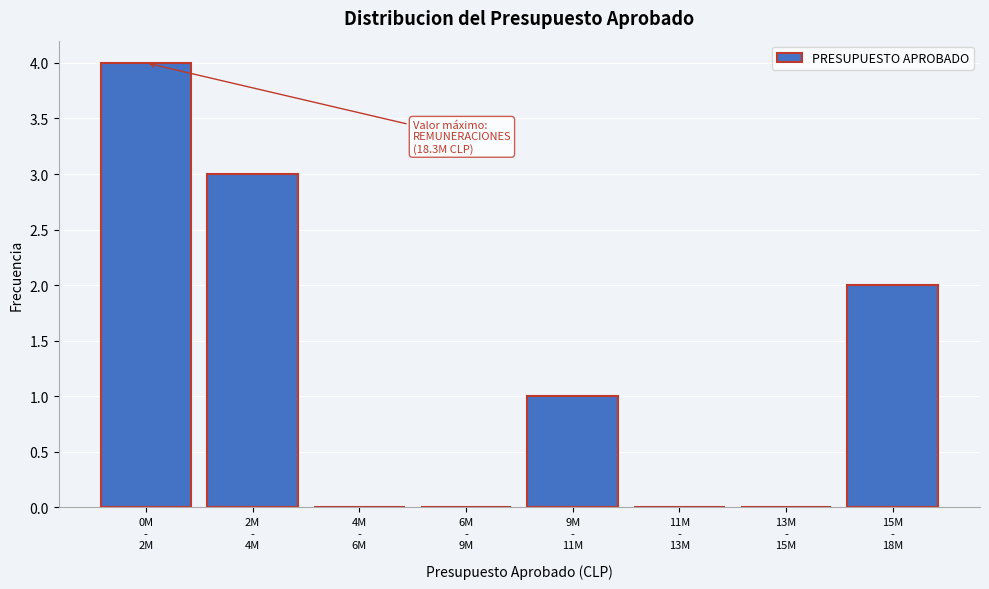

What is the greatest value displayed?

4